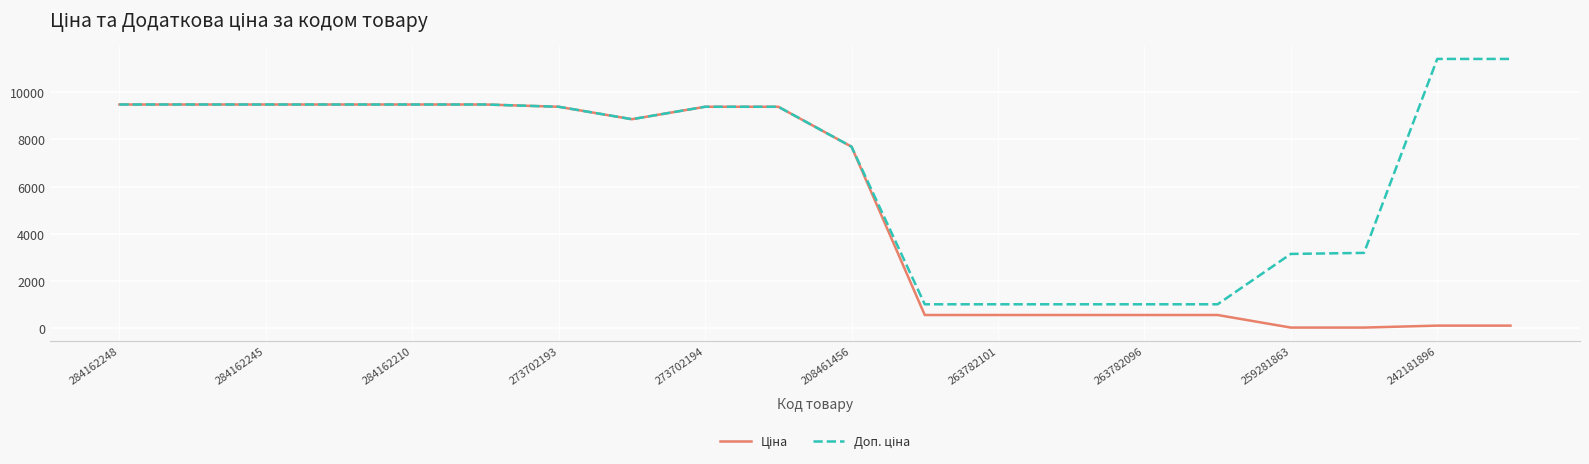

What is the maximum value shown in the chart?

11410.0